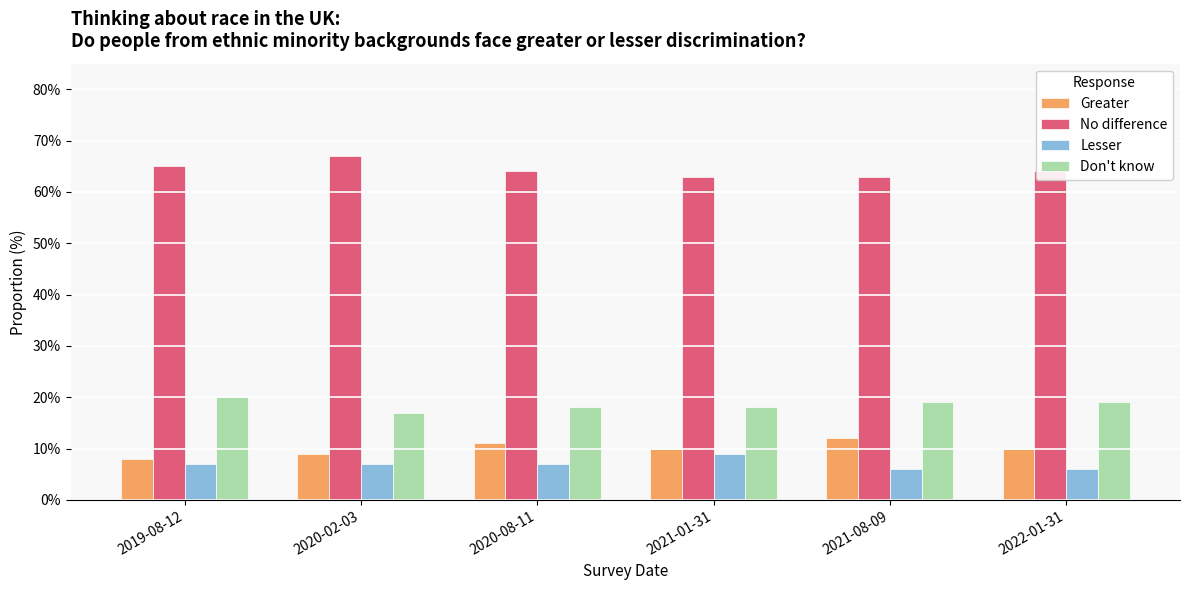

How many categories are shown in the chart?

6